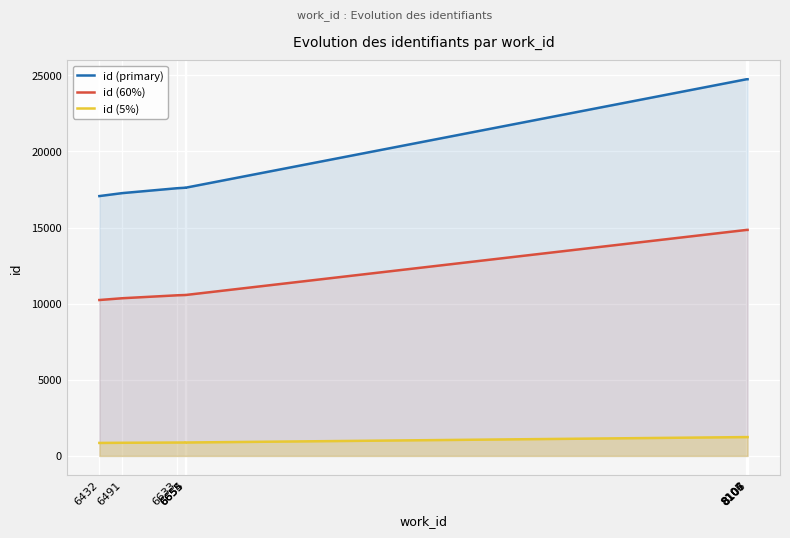

What is the sum of the id (5%) values at 6655 and 8105?

2118.1